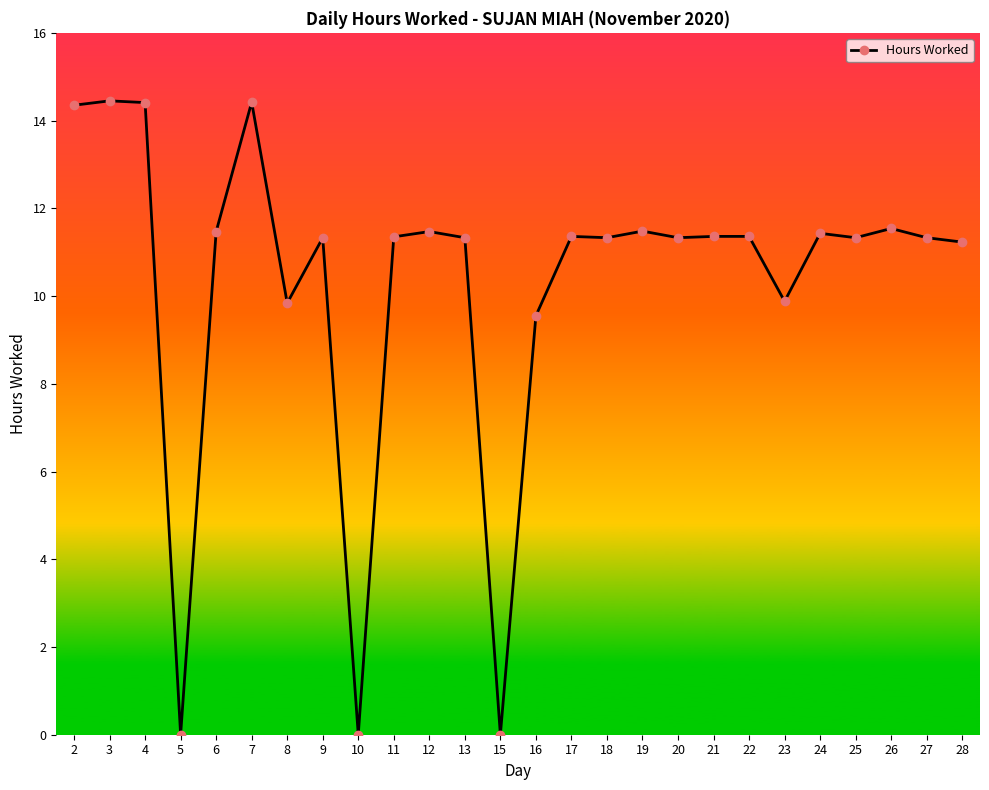

Where is the data nearest to the value 7?

16